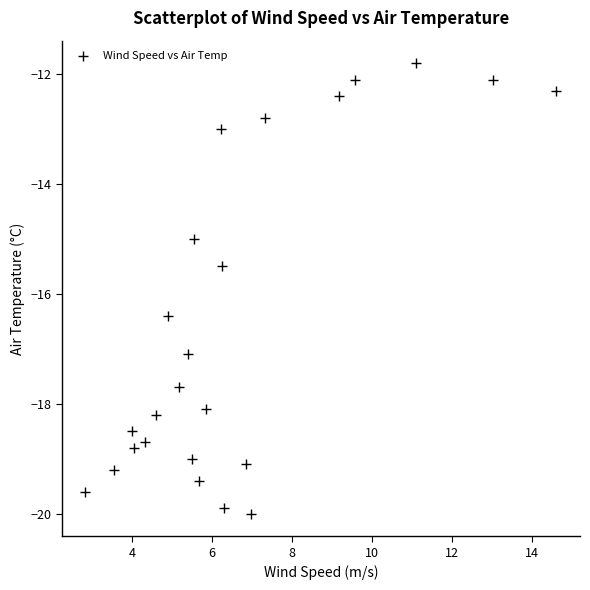

What is the range of X values (max minus min)?

11.8